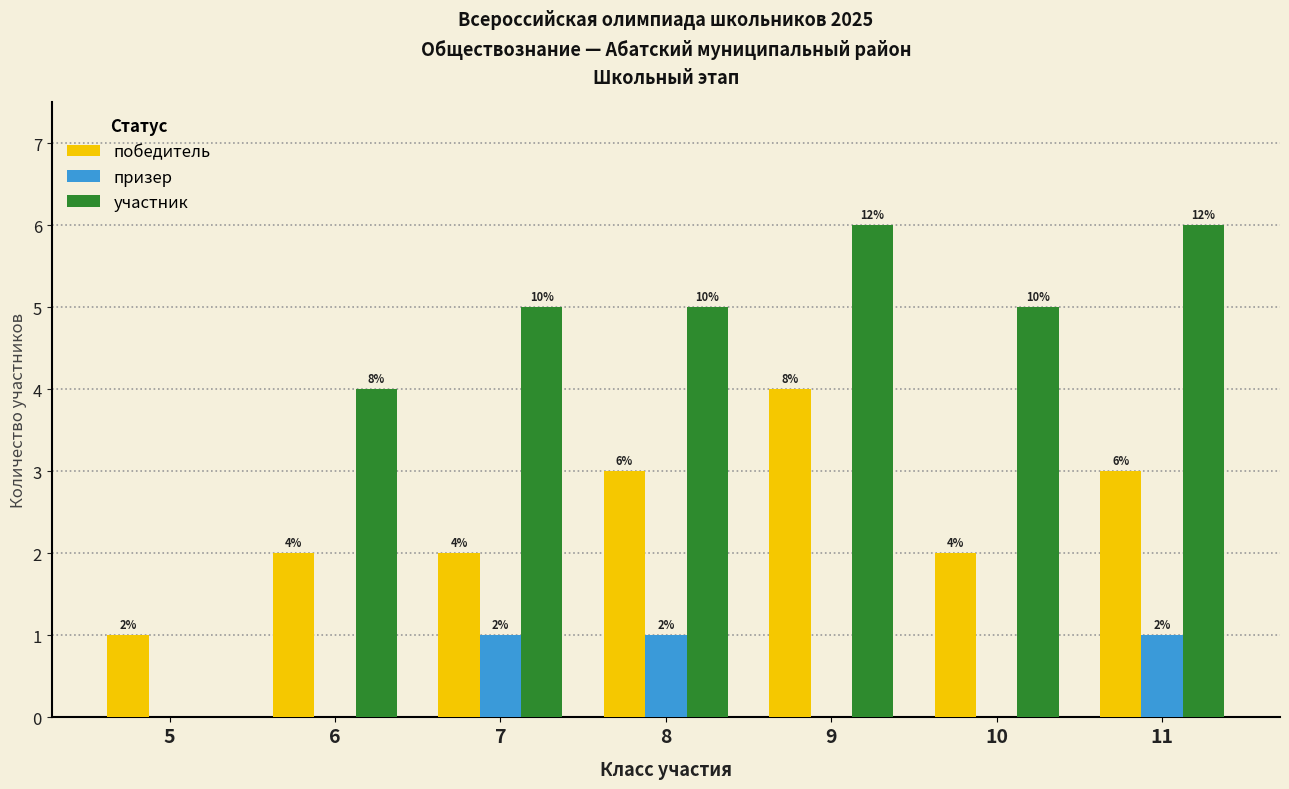

The value of победитель at 7 is 2. True or false?

True